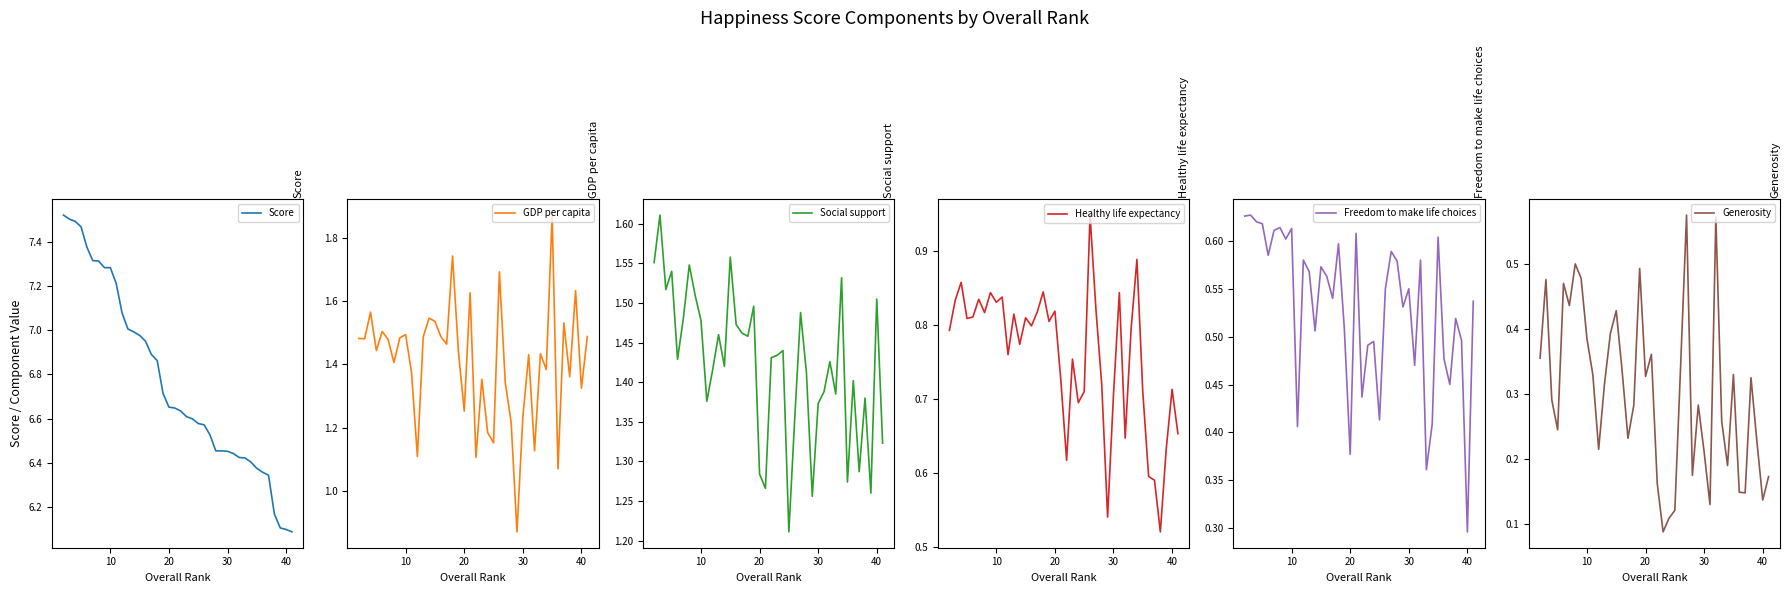

True or false: GDP per capita and Social support cross at least once.

True